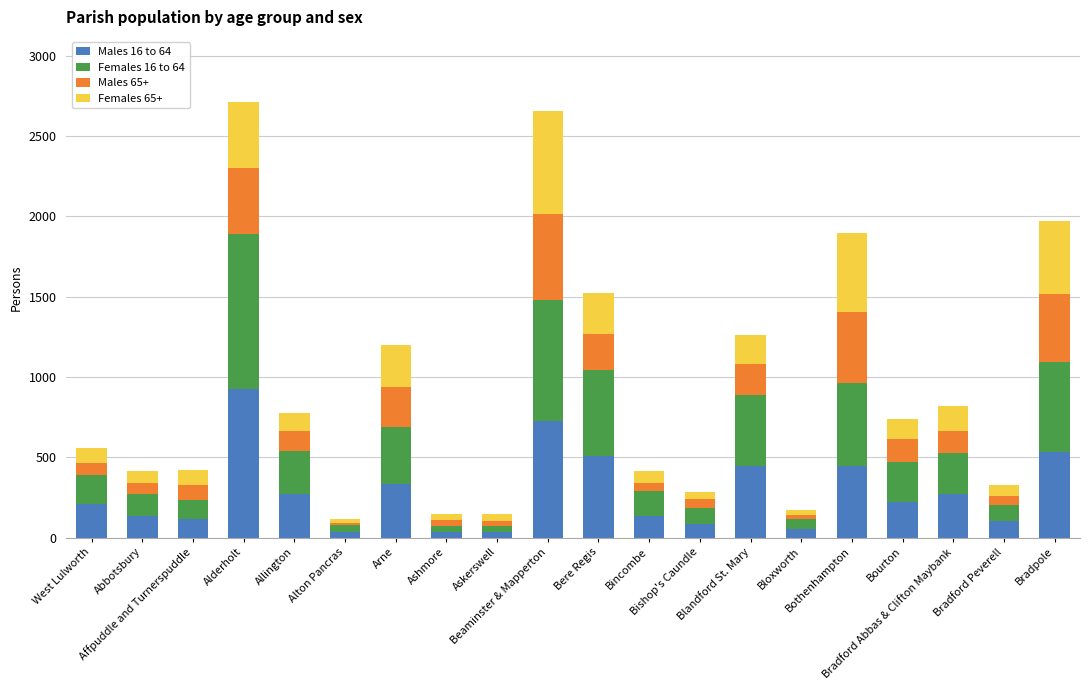

Between Bere Regis and Arne, which is larger?

Bere Regis